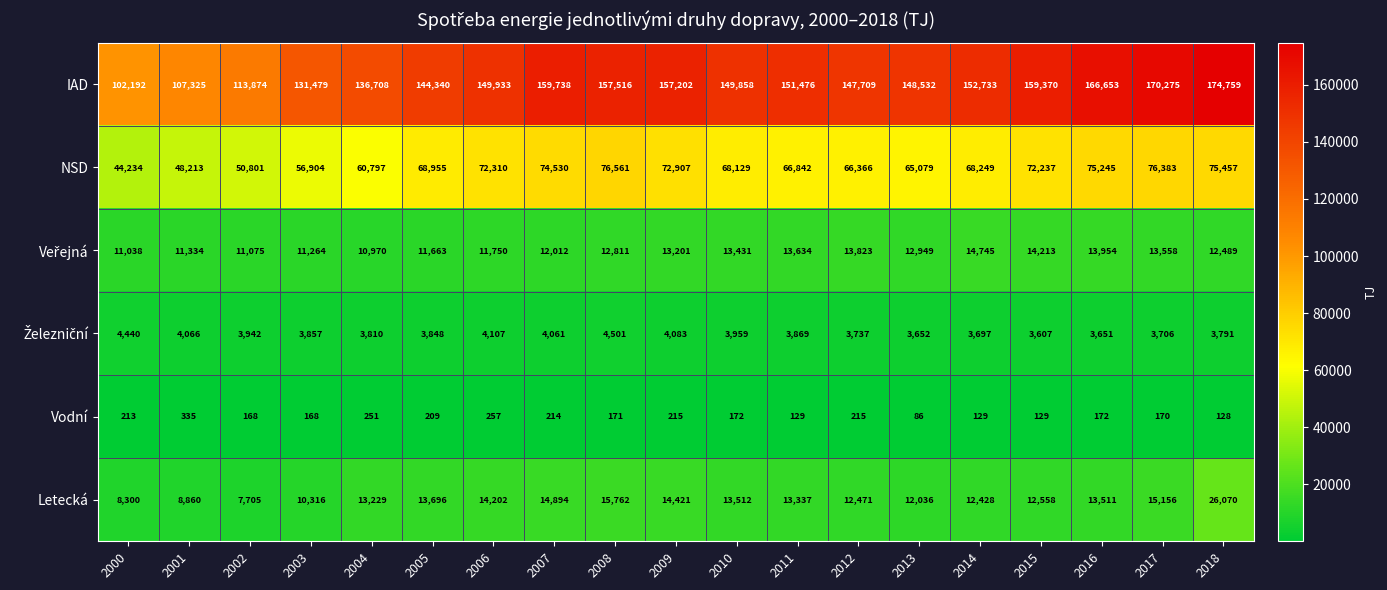

What is the difference between the maximum and minimum values in the Letecká series?

18365